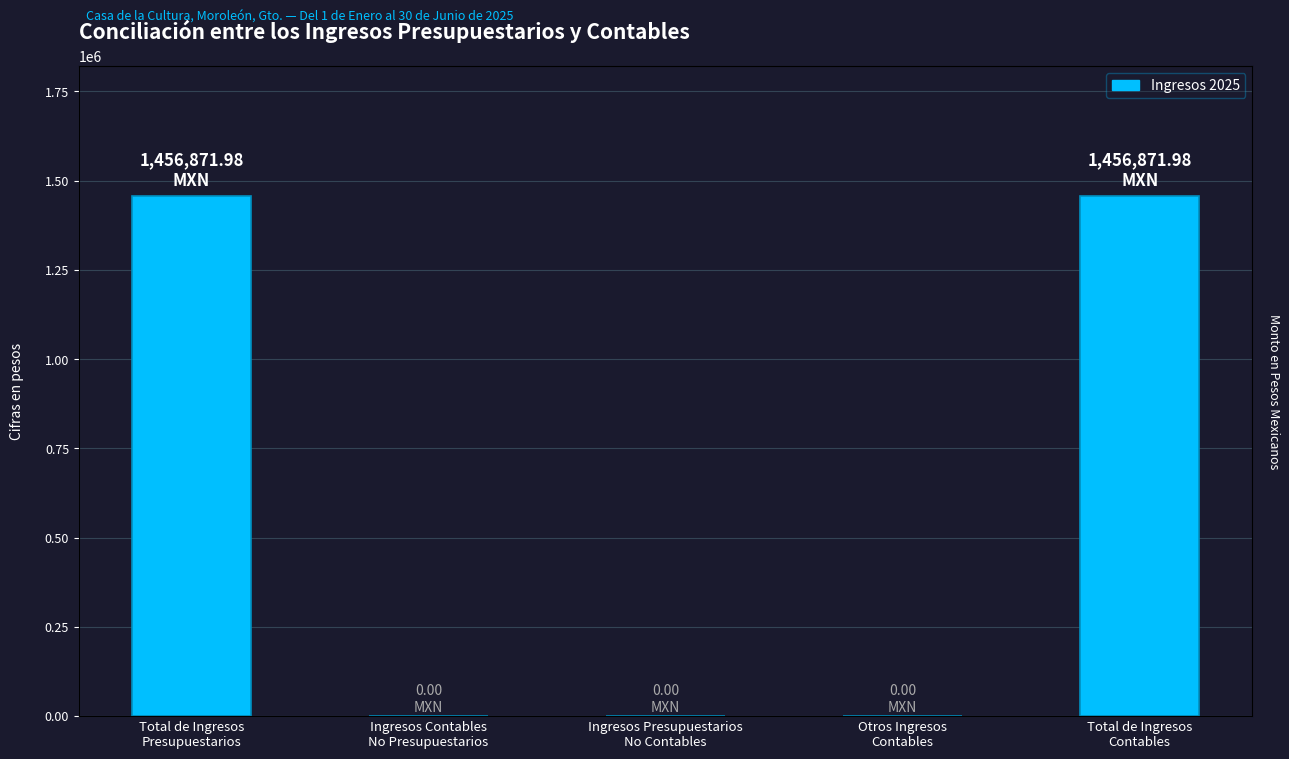

What position from the left is Ingresos Presupuestarios
No Contables?

3